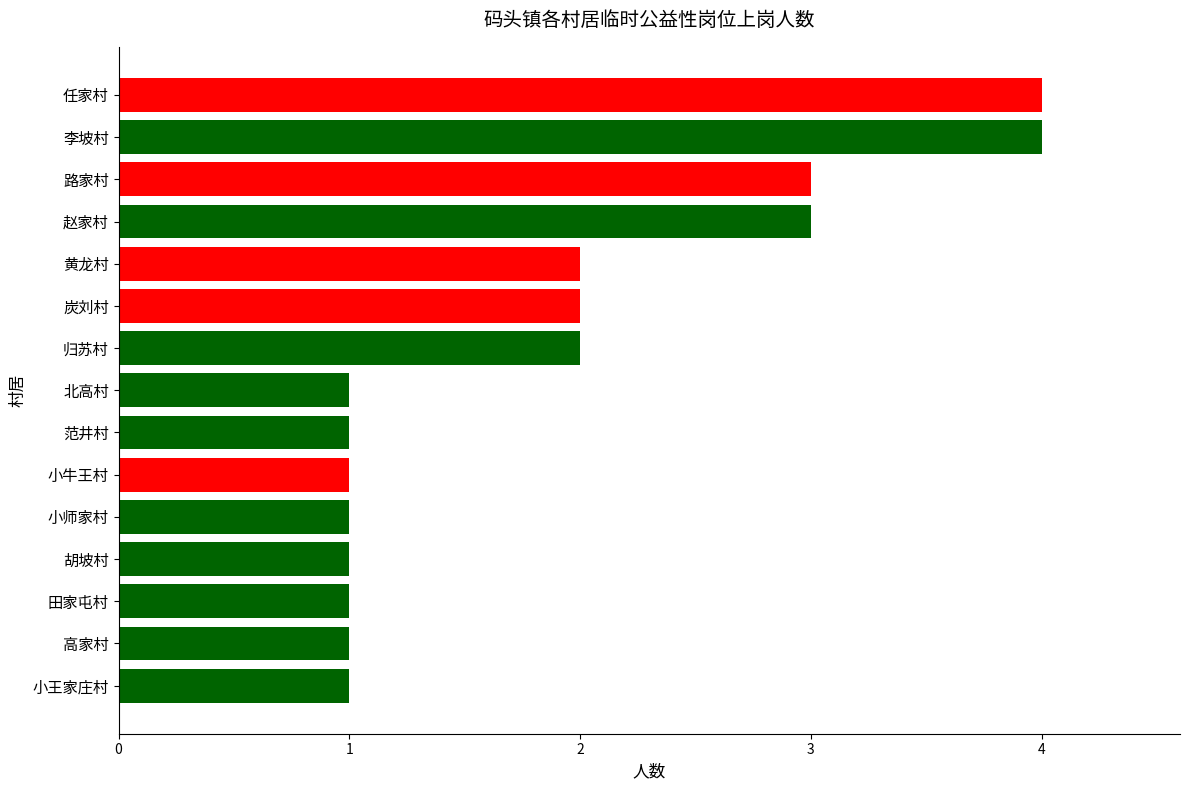

Approximately how many times larger is the value at 小牛王村 compared to 路家村?

0.3